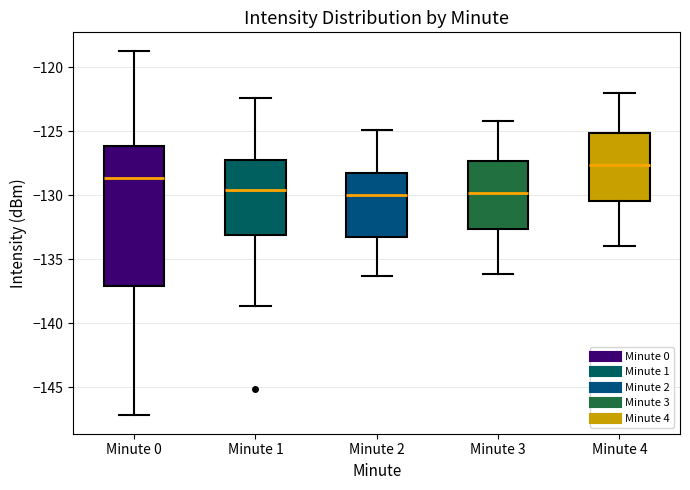

Where does the median line of the box for Minute 4 sit on the y-axis? The values are not printed on the chart, so give them approximately, as read against the axis.

-127.5